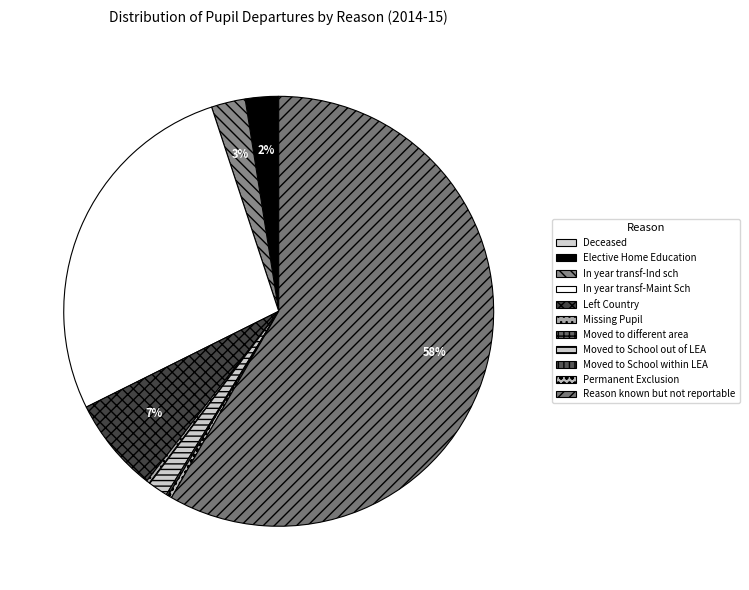

How many segments does this pie chart have?

11